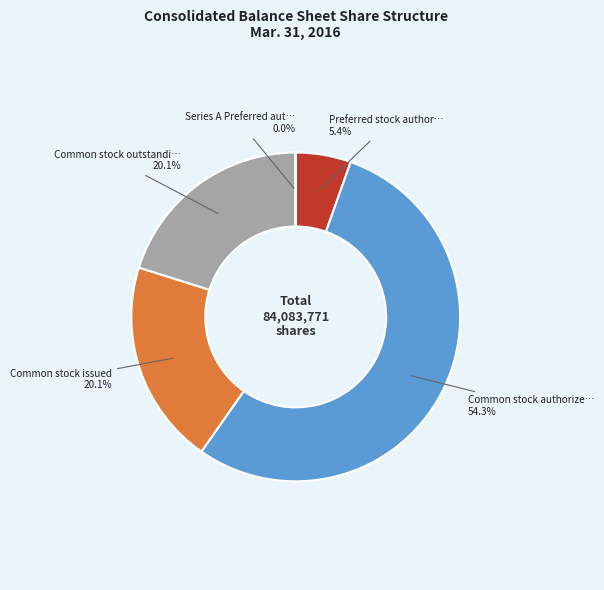

Is there a majority slice in this chart?

Yes